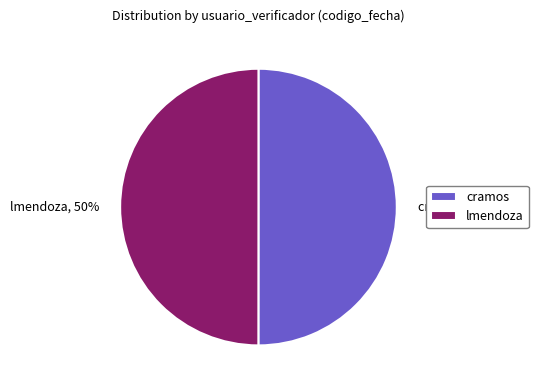

Approximately how many times larger is the value at lmendoza, 50% compared to cramos, 50%?

1.0